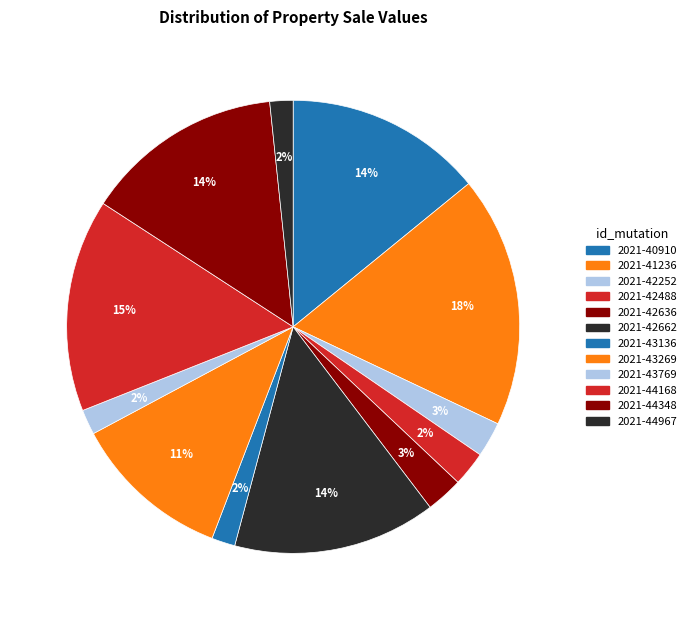

Is it true that 2021-43769 is 2% of the pie?

True